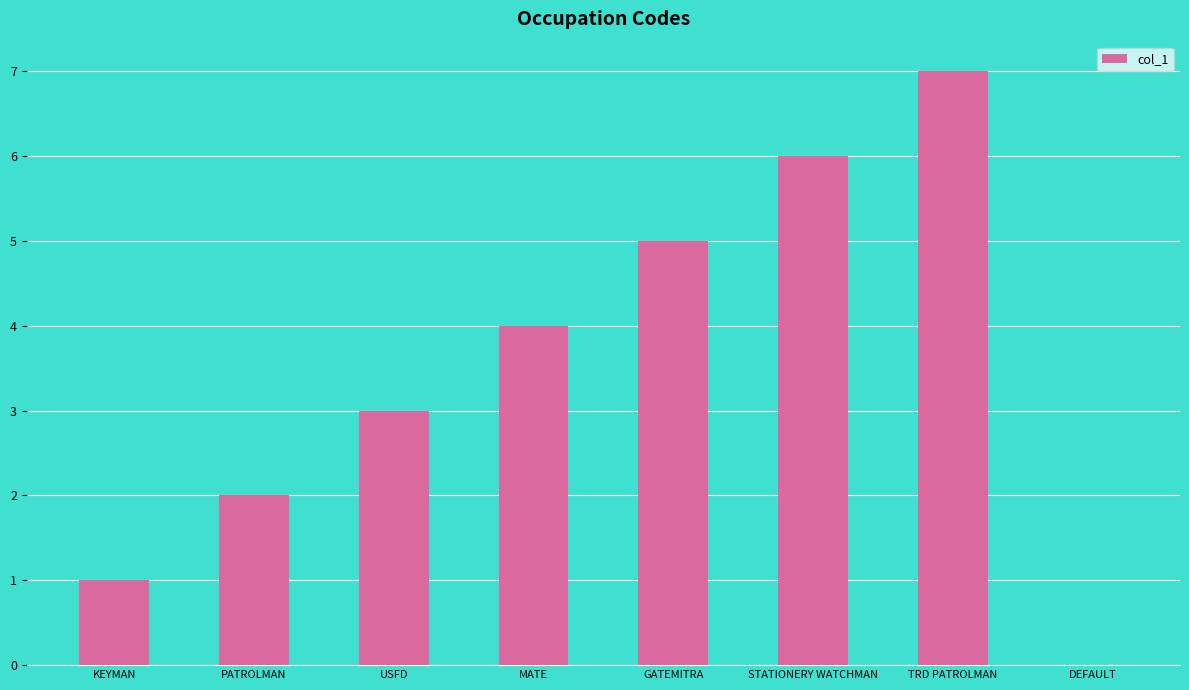

Is it true that the value at USFD is 1?

False